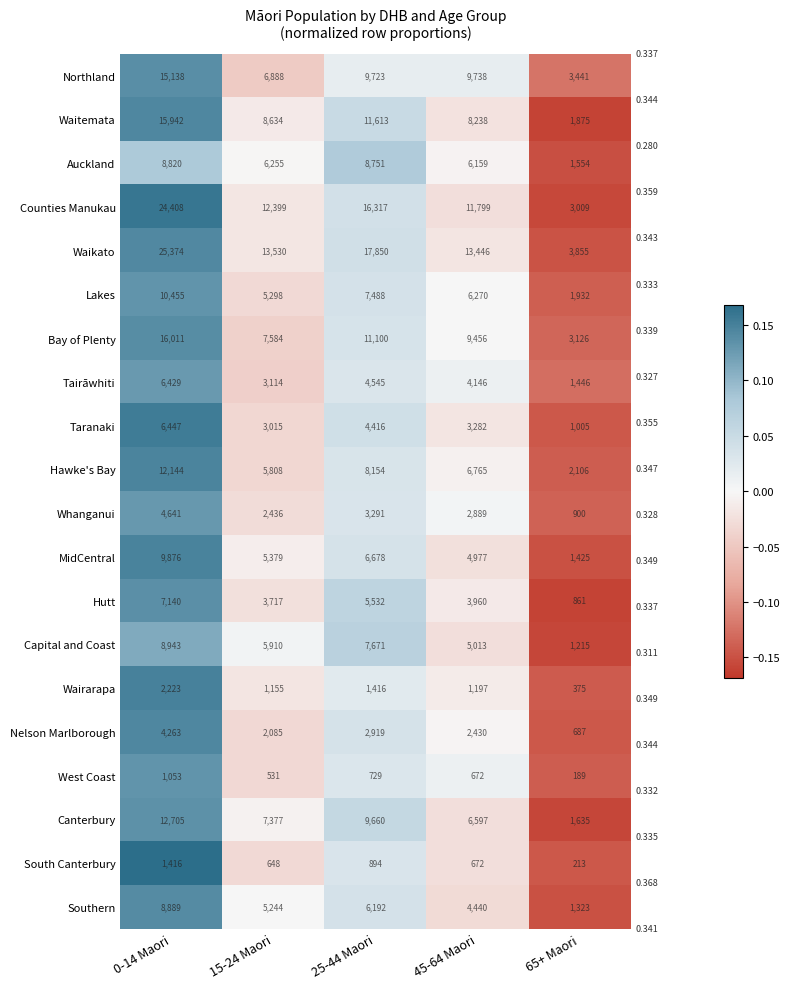

How many categories are shown in the chart?

5